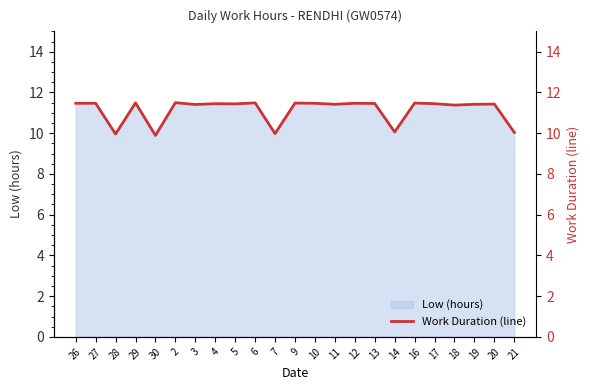

What is the label of the 11th point from the right?

10